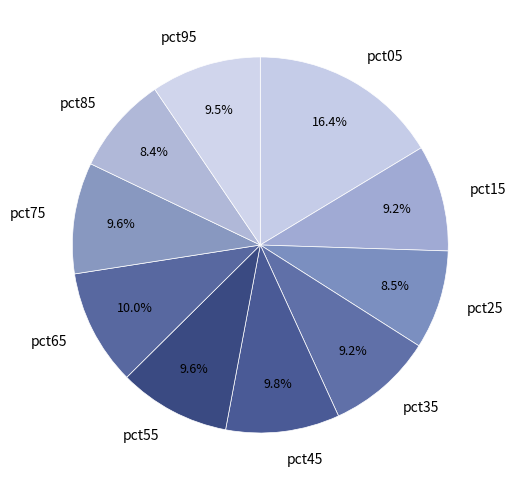

What percentage is the pct35 slice, to the nearest percent?

9%